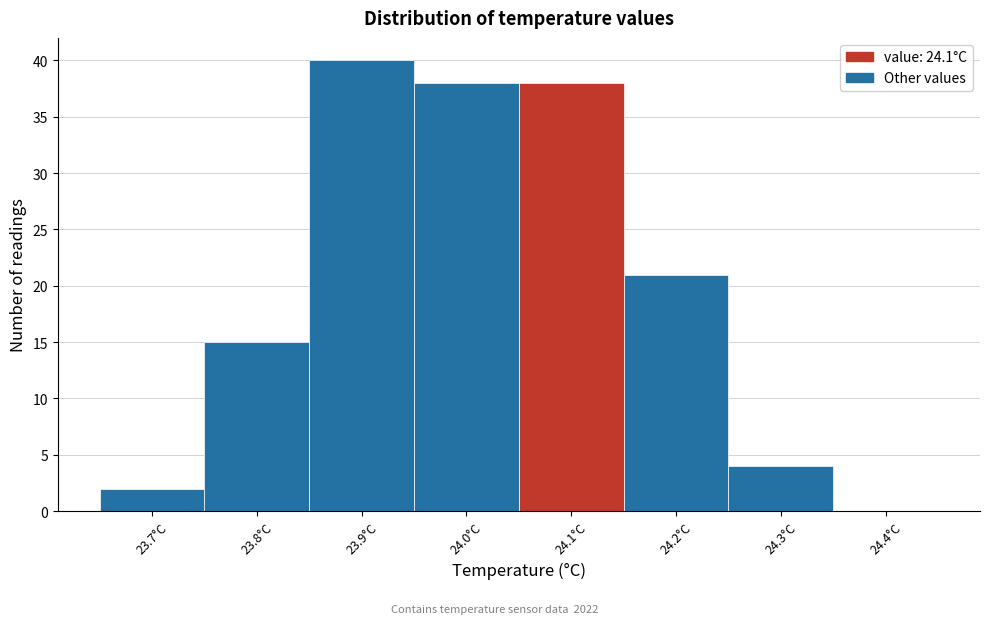

What is the height of the bar covering 23.95 to 24.05 on the x-axis? The values are not printed on the chart, so give them approximately, as read against the axis.

38